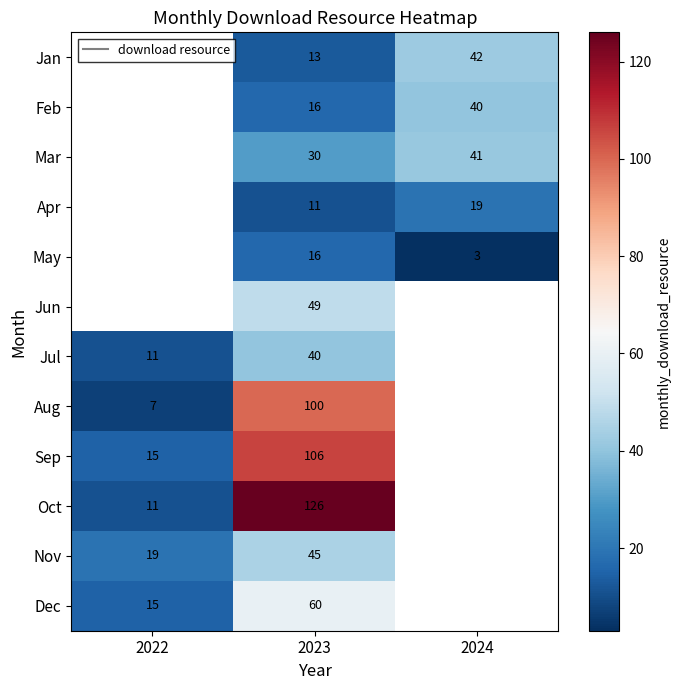

What is the difference between the highest and lowest values at 2023?

115